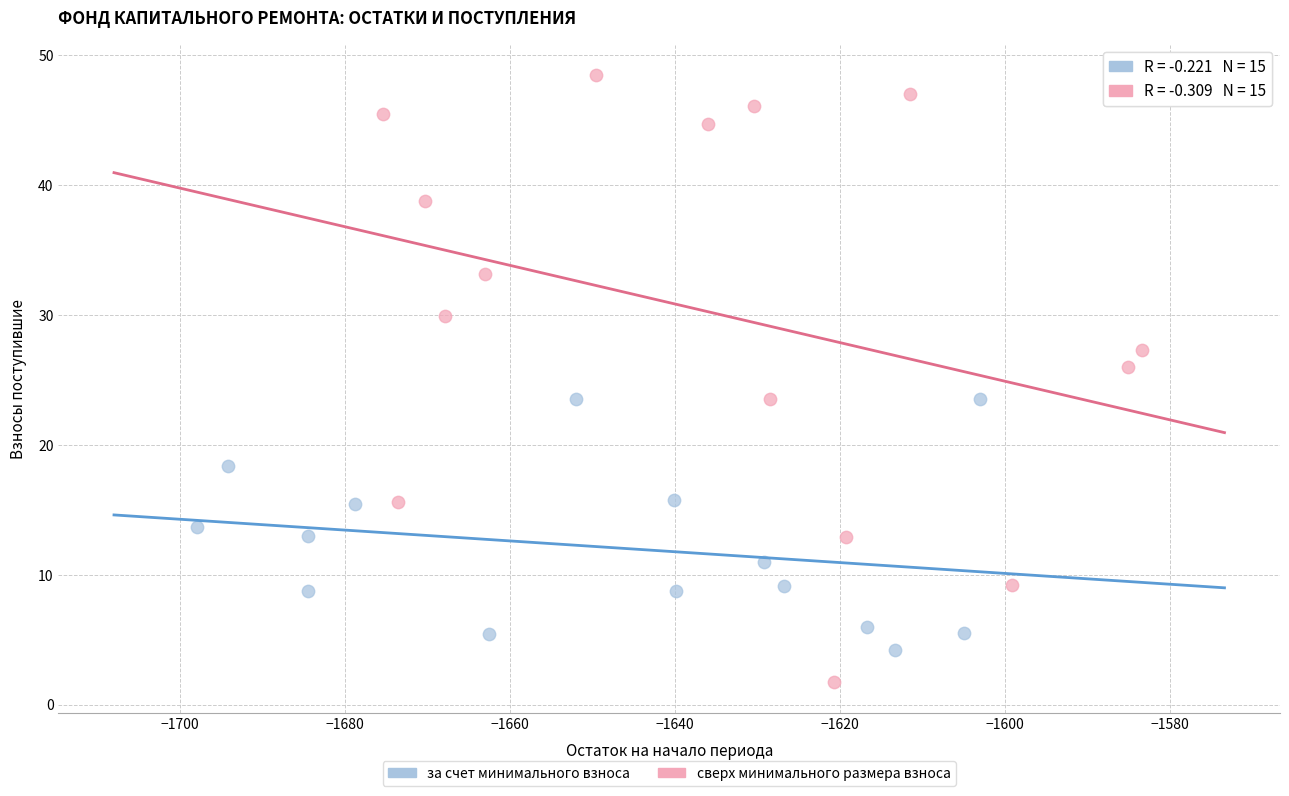

Which series reaches the maximum Y coordinate?

сверх минимального размера взноса